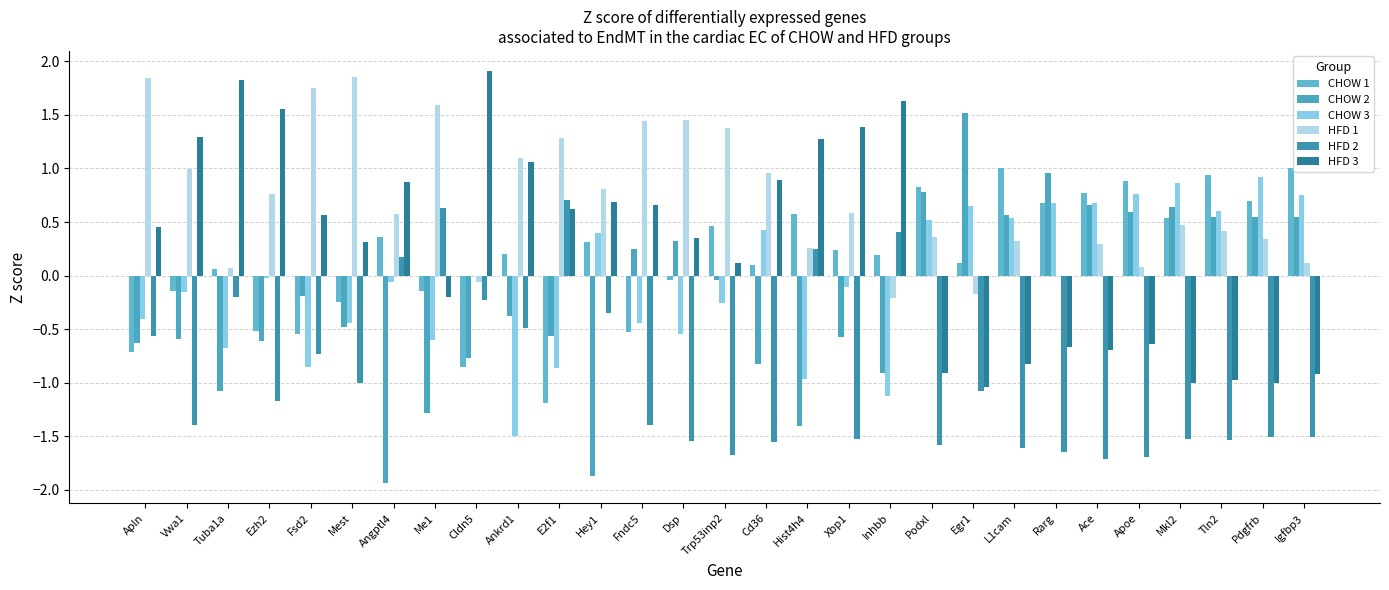

What is the label of the 27th bar from the right?

Tuba1a